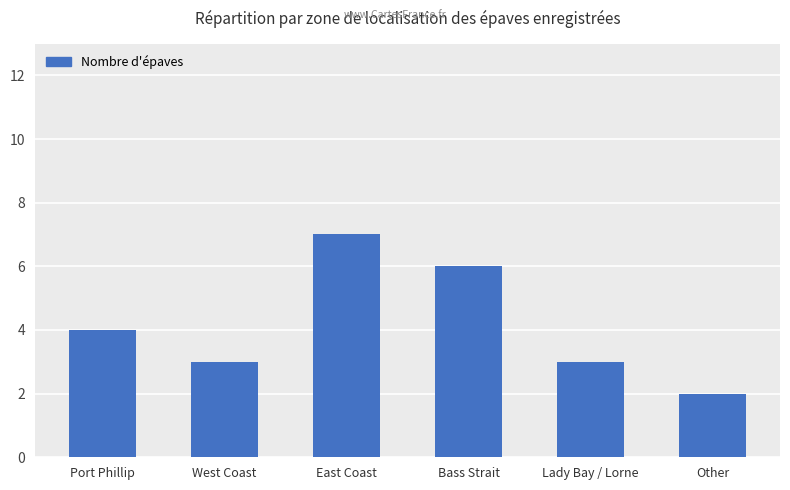

Reading right to left, transcribe all the data shown in this chart.

Other=2	Lady Bay / Lorne=3	Bass Strait=6	East Coast=7	West Coast=3	Port Phillip=4